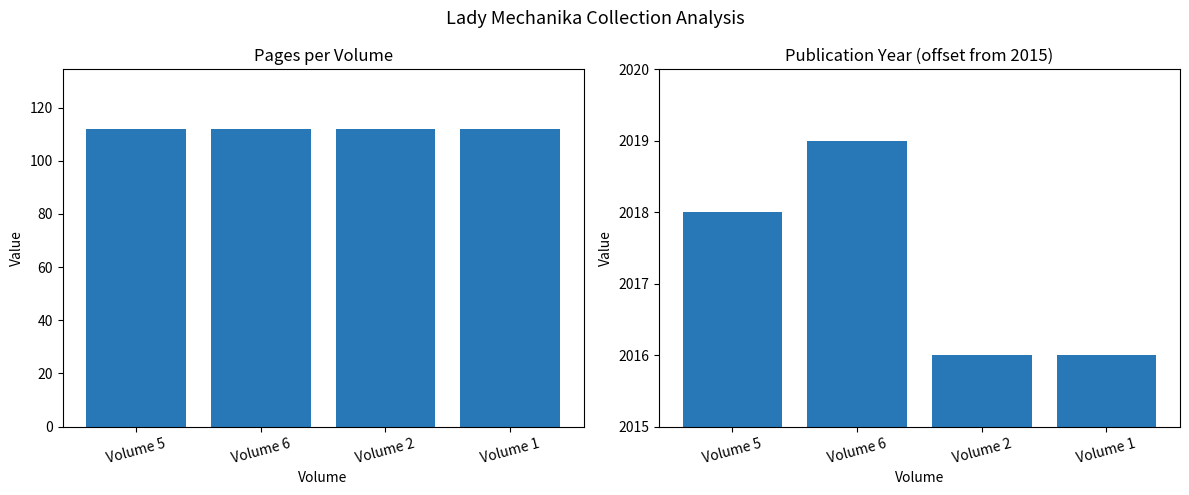

What is the difference between the maximum and minimum values in the year series?

3